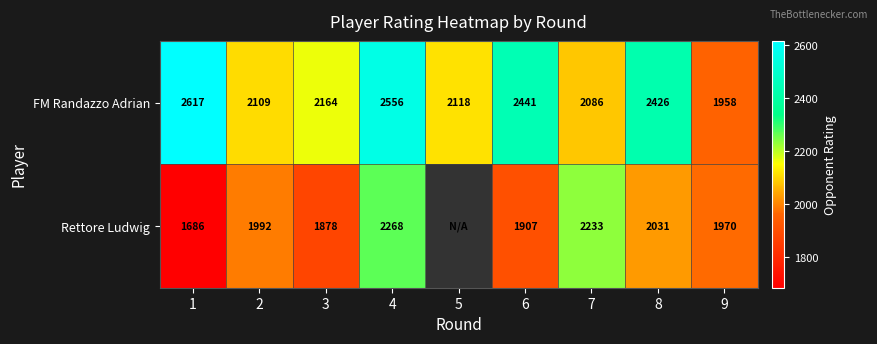

Between 1 and 6, which series saw the biggest shift?

Rettore Ludwig